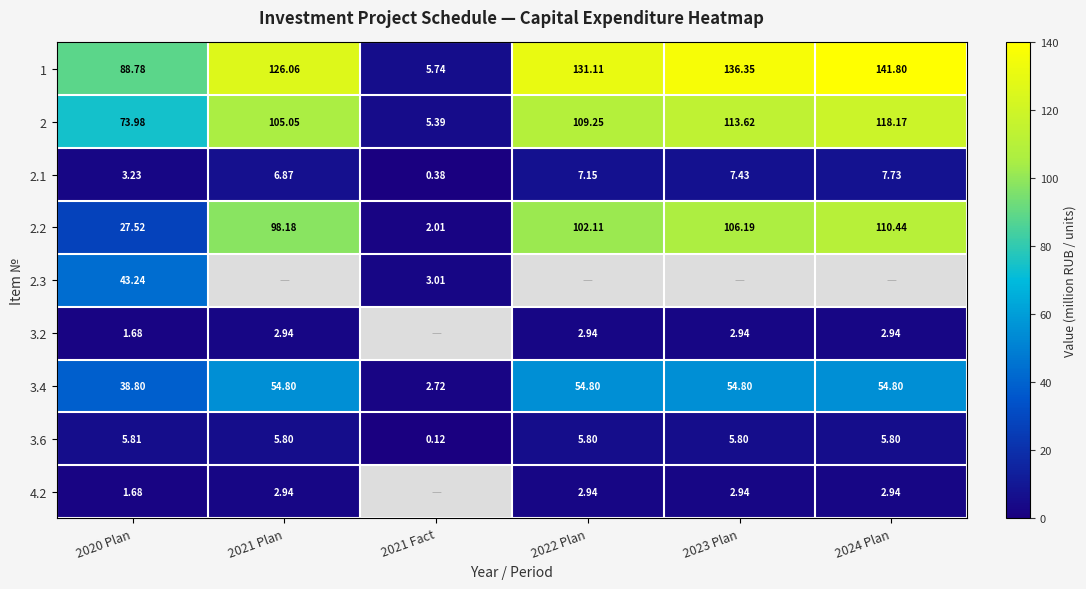

Is the value of 2 at 2024 Plan greater than the value of 2.2 at 2024 Plan?

Yes